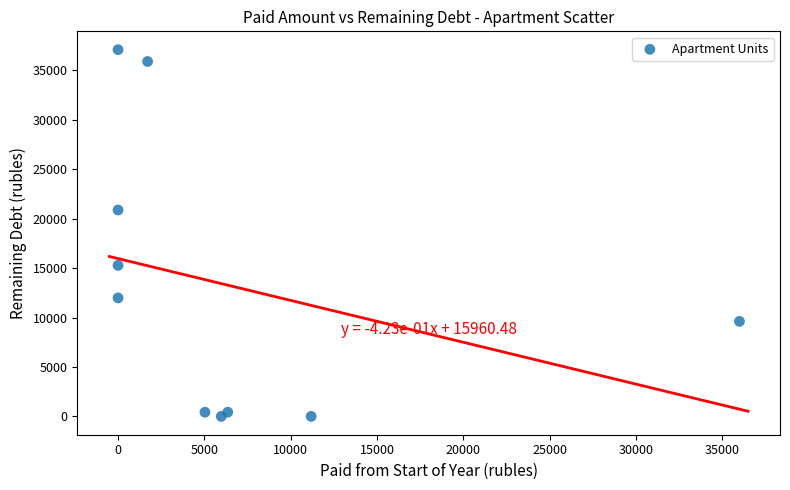

What is the average X value?

6626.6